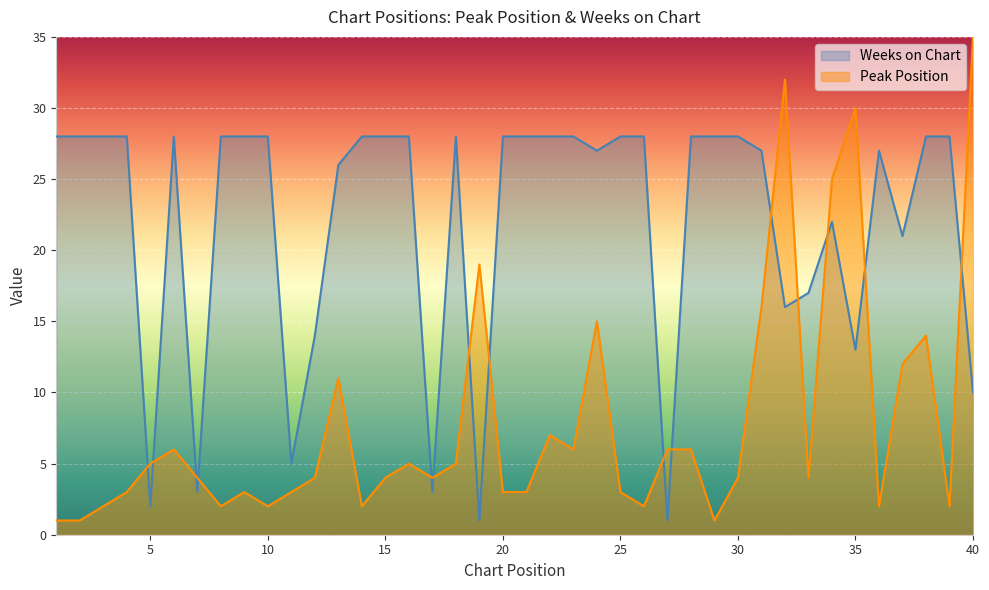

What is the greatest value displayed?

35